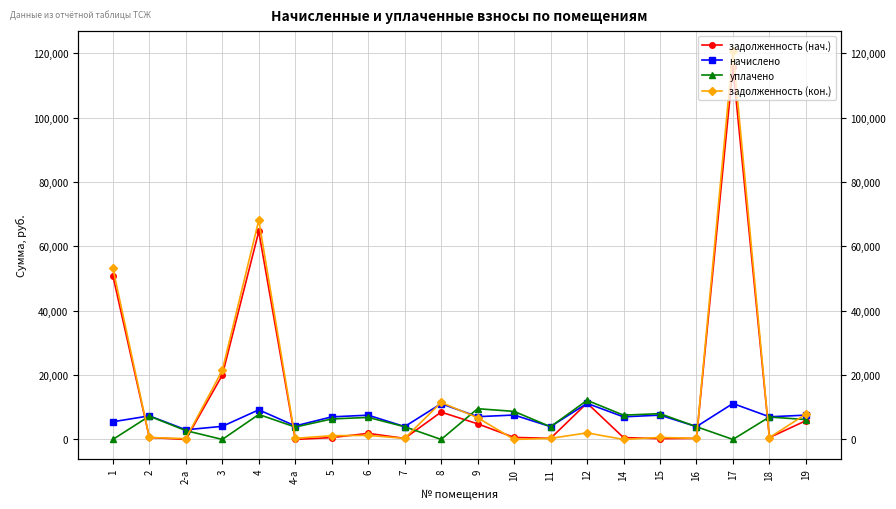

At which label is уплачено closest to 6077?

19